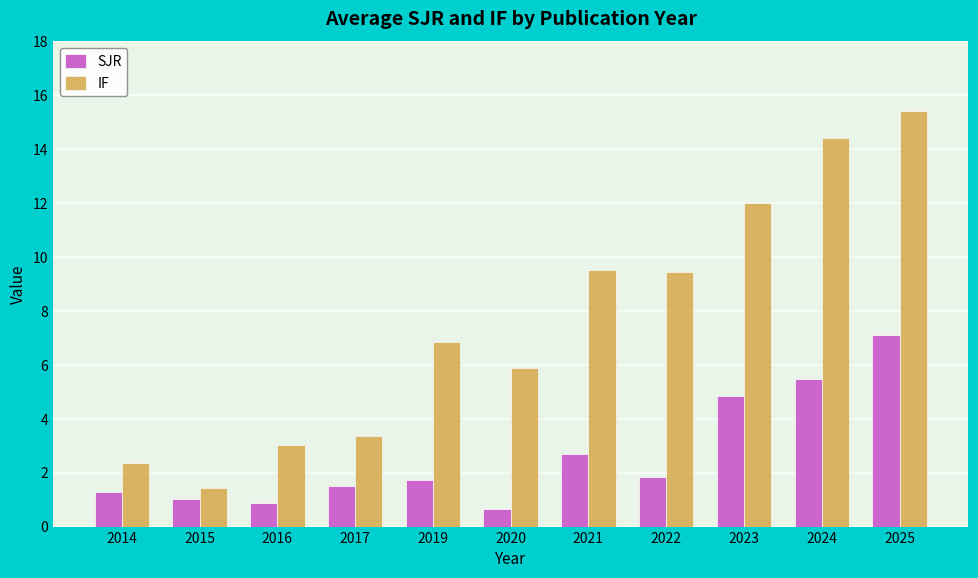

What is the spread (max minus min) of values at 2022?

7.6